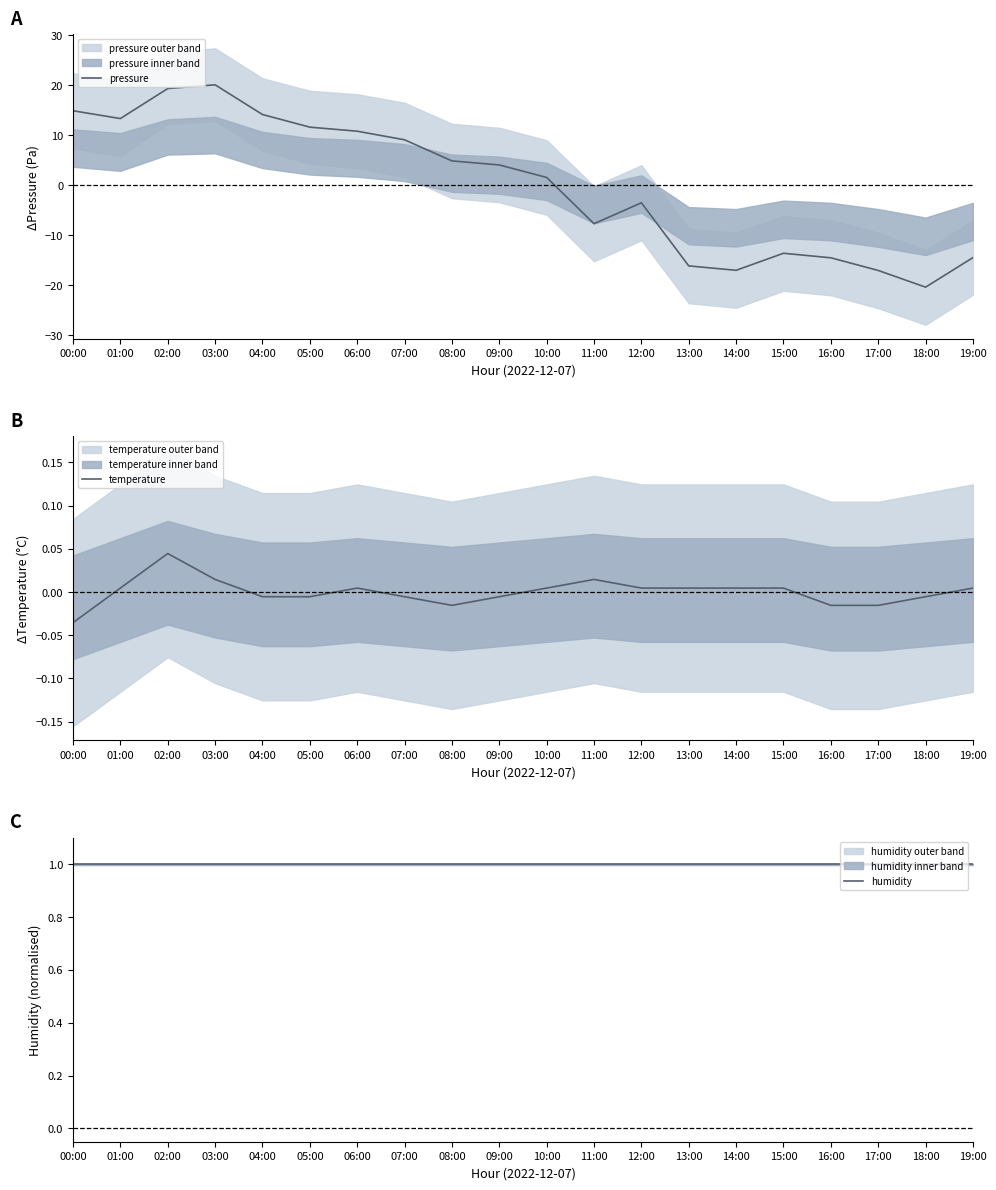

What is the label of the 11th point from the left?

10:00